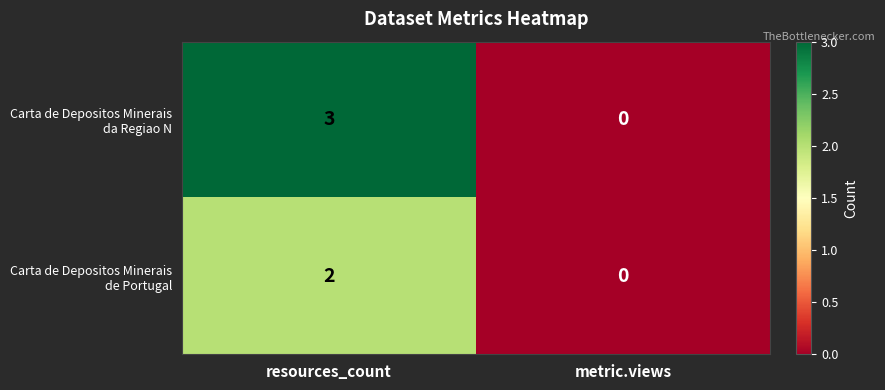

Which category has the lowest value across all series?

metric.views